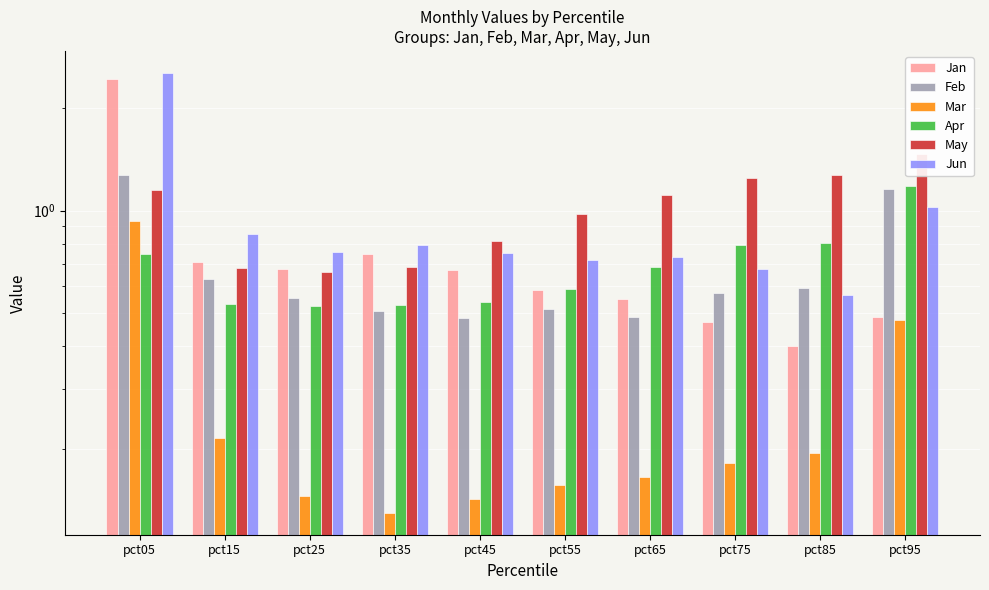

How many distinct data groups are displayed?

6